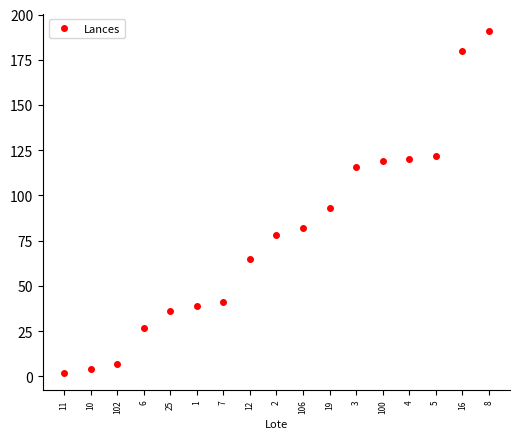

True or false: the data shows 205 at 100.

False